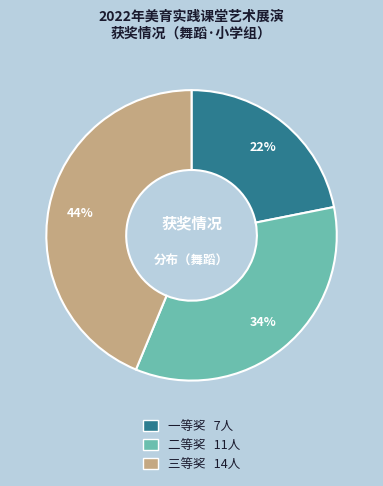

Do 二等奖 and 三等奖 together represent more than half of the pie?

Yes